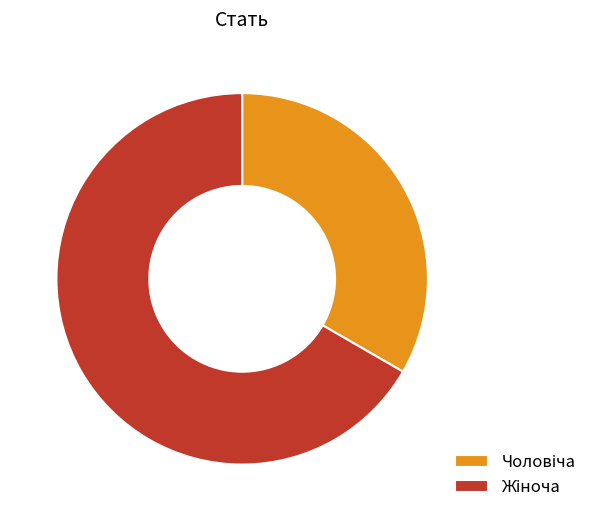

Does any single category account for the majority?

Yes